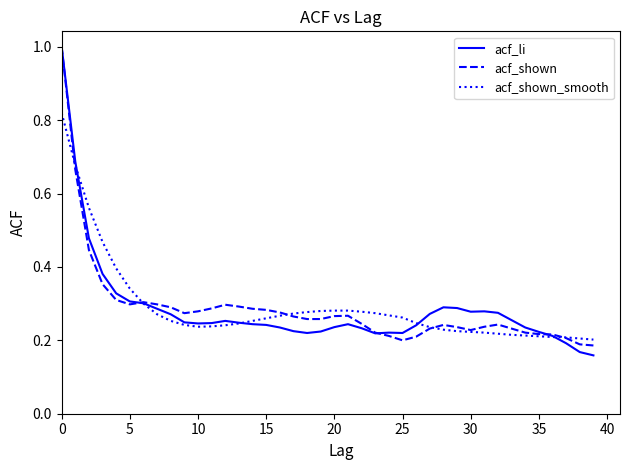

True or false: acf_li has more than 1 interior local peaks.

True